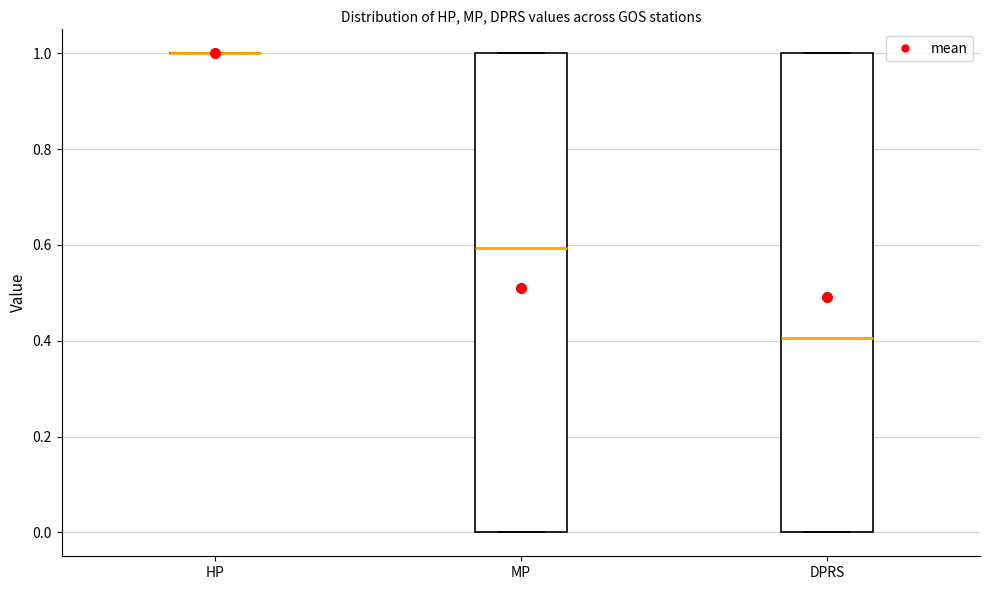

Reading left to right, read every box against the y-axis: the position of its median line, the range the box covers, and the ends of its whiskers. The values are not printed on the chart, so give them approximately, as read against the axis.

HP: box collapsed to a line at 1.0, whiskers 1.0 to 1.0
MP: median 0.6, box 0.0 to 1.0, whiskers 0.0 to 1.0
DPRS: median 0.4, box 0.0 to 1.0, whiskers 0.0 to 1.0